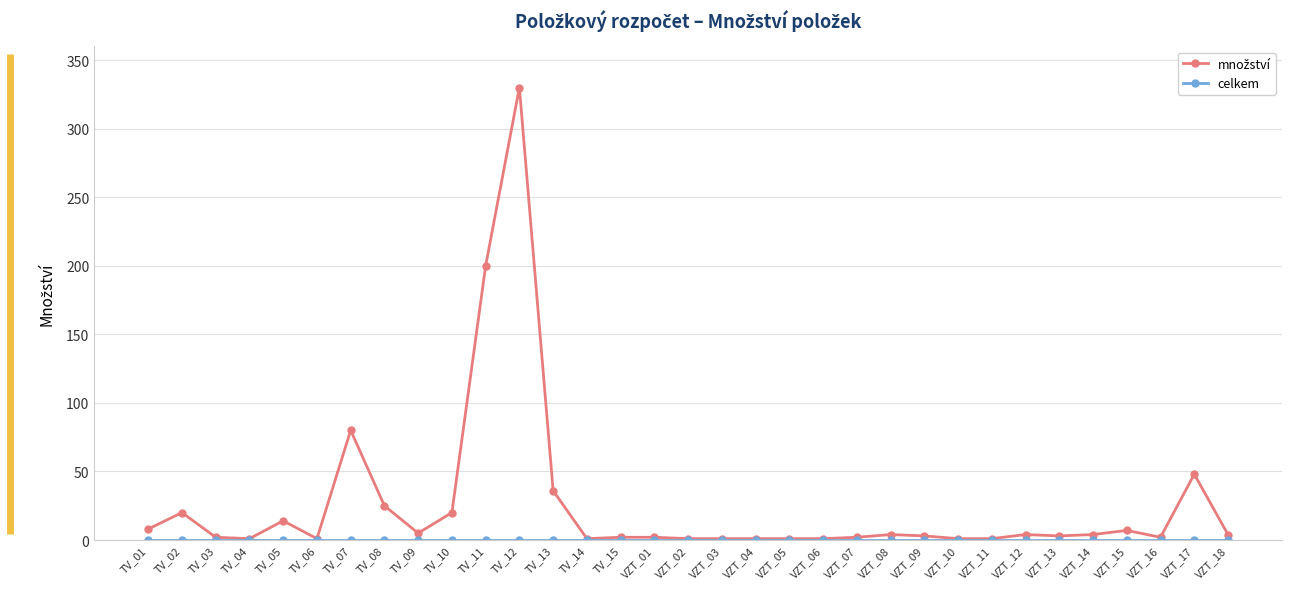

What is the label of the 19th point from the right?

TV_15